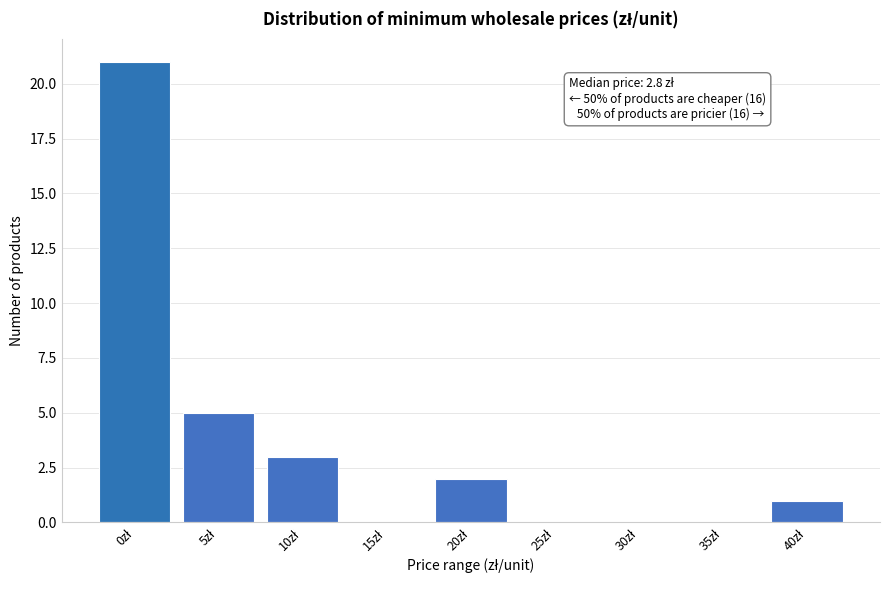

What is the sum of all values?

32